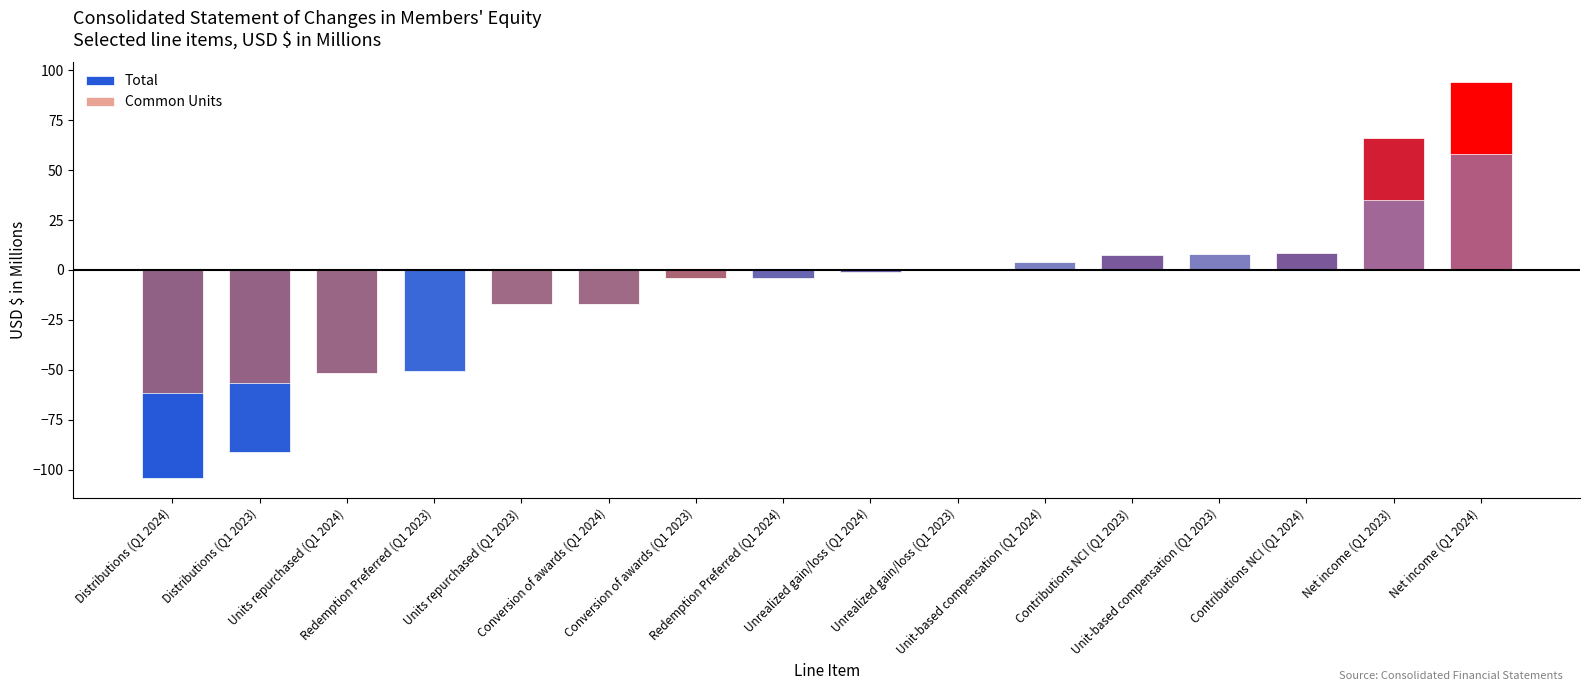

Reading right to left, list all the values displayed in this chart.

Total: Net income (Q1 2024)=94.2	Net income (Q1 2023)=66.0	Contributions NCI (Q1 2024)=8.4	Unit-based compensation (Q1 2023)=8.1	Contributions NCI (Q1 2023)=7.3	Unit-based compensation (Q1 2024)=4.0	Unrealized gain/loss (Q1 2023)=0.1	Unrealized gain/loss (Q1 2024)=-1.2	Redemption Preferred (Q1 2024)=-3.9	Conversion of awards (Q1 2023)=-4.2	Conversion of awards (Q1 2024)=-16.8	Units repurchased (Q1 2023)=-17.0	Redemption Preferred (Q1 2023)=-50.5	Units repurchased (Q1 2024)=-51.4	Distributions (Q1 2023)=-91.0	Distributions (Q1 2024)=-104.1
Common Units: Net income (Q1 2024)=58.2	Net income (Q1 2023)=35.2	Contributions NCI (Q1 2024)=0.0	Unit-based compensation (Q1 2023)=8.1	Contributions NCI (Q1 2023)=0.0	Unit-based compensation (Q1 2024)=4.0	Unrealized gain/loss (Q1 2023)=0.0	Unrealized gain/loss (Q1 2024)=0.0	Redemption Preferred (Q1 2024)=0.0	Conversion of awards (Q1 2023)=-4.2	Conversion of awards (Q1 2024)=-16.8	Units repurchased (Q1 2023)=-17.0	Redemption Preferred (Q1 2023)=0.0	Units repurchased (Q1 2024)=-51.4	Distributions (Q1 2023)=-56.4	Distributions (Q1 2024)=-61.7